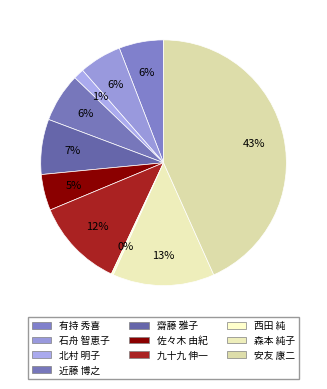

True or false: 有持 秀喜 accounts for 6% of the total.

True